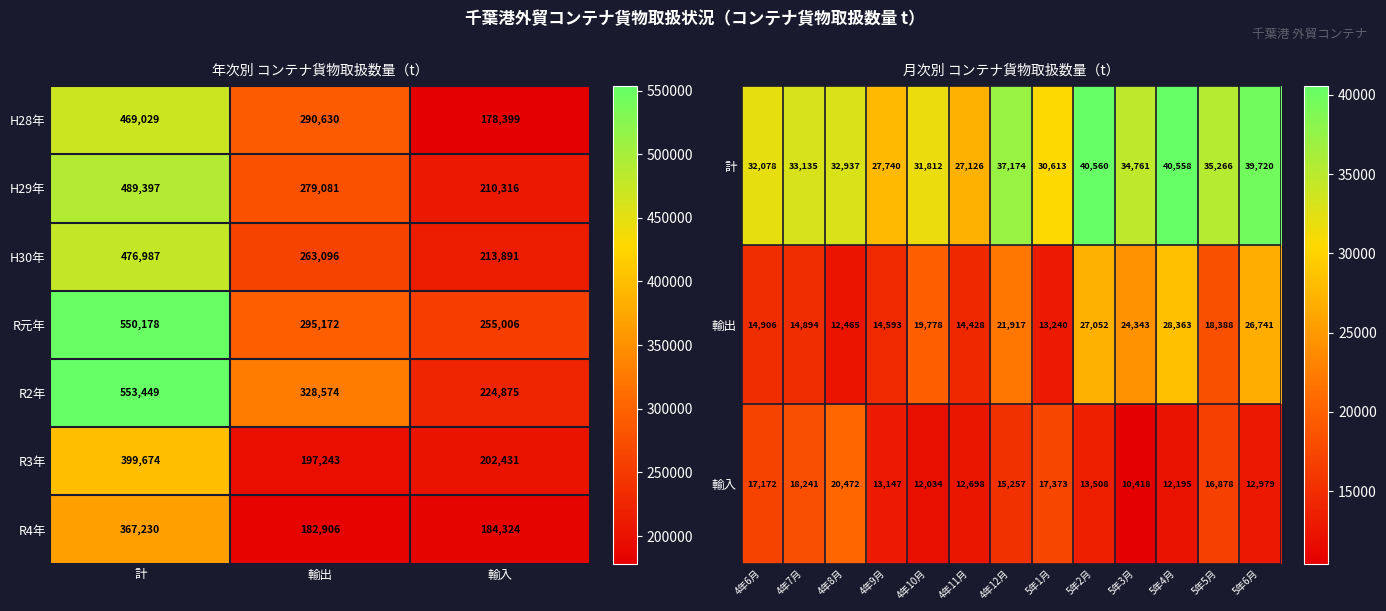

What is the difference between the maximum and minimum values in the H28年 series?

290630